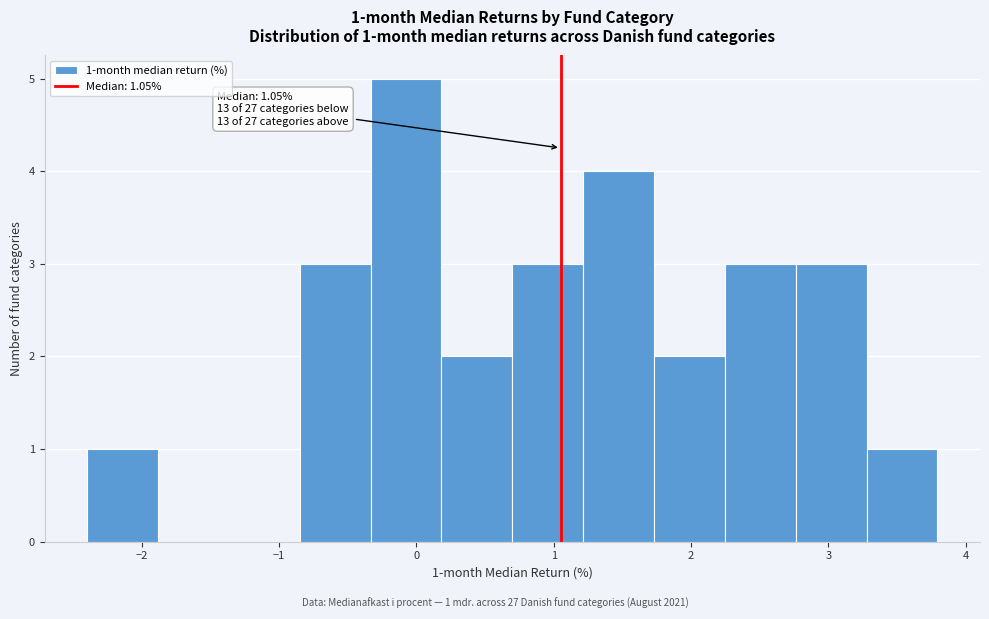

Which range on the x-axis has the tallest bar?

-0.3 to 0.2